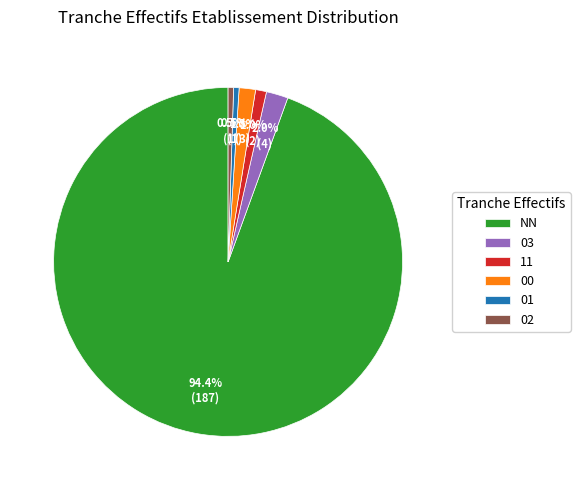

Does any single category account for the majority?

Yes